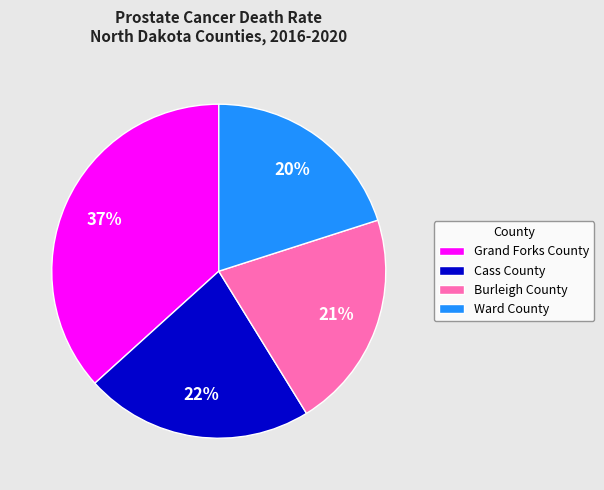

What is the ratio of the value at Burleigh County to the value at Grand Forks County?

0.6